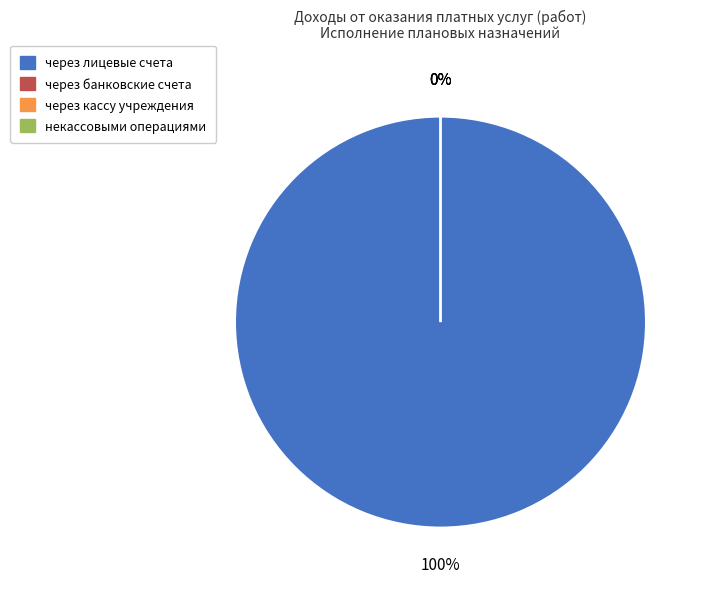

How many slices are in this pie chart?

4